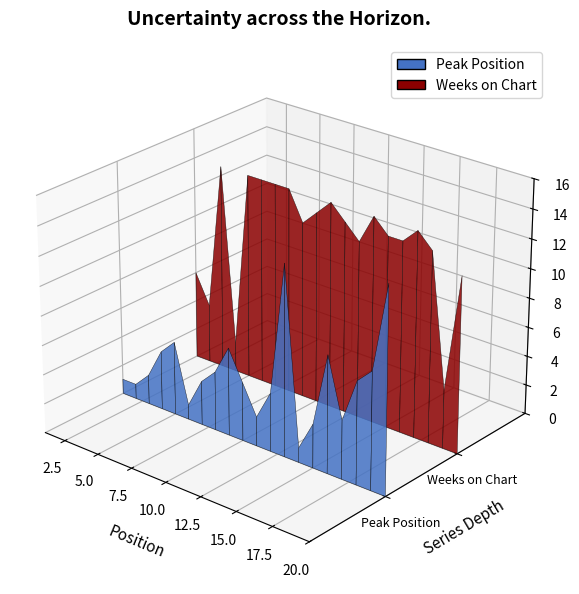

Reading right to left, list all the values displayed in this chart.

Peak Position: 20=14	19=8	18=7	17=4	16=8	15=3	14=1	13=13	12=4	11=2	10=4	9=6	8=4	7=3	6=1	5=5	4=4	3=2	2=1	1=1
Weeks on Chart: 20=12	19=4	18=13	17=14	16=13	15=13	14=14	13=12	12=13	11=14	10=13	9=12	8=14	7=14	6=14	5=14	4=2	3=14	2=4	1=6